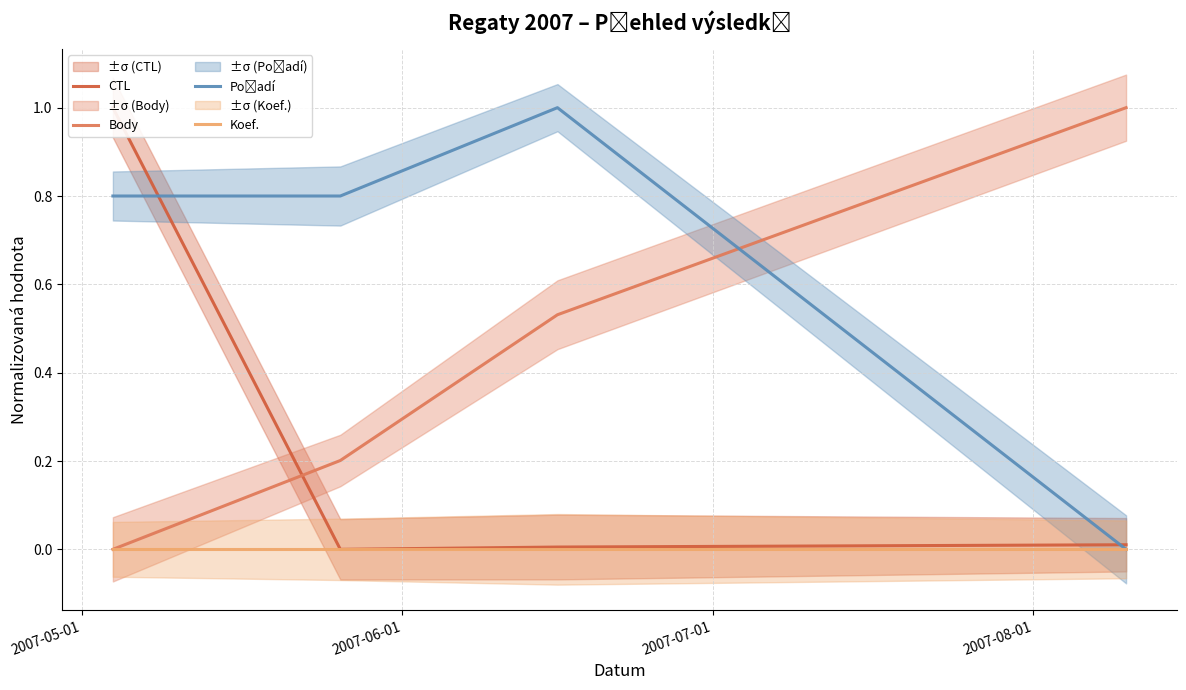

What position from the left is 2007-07-01?

3